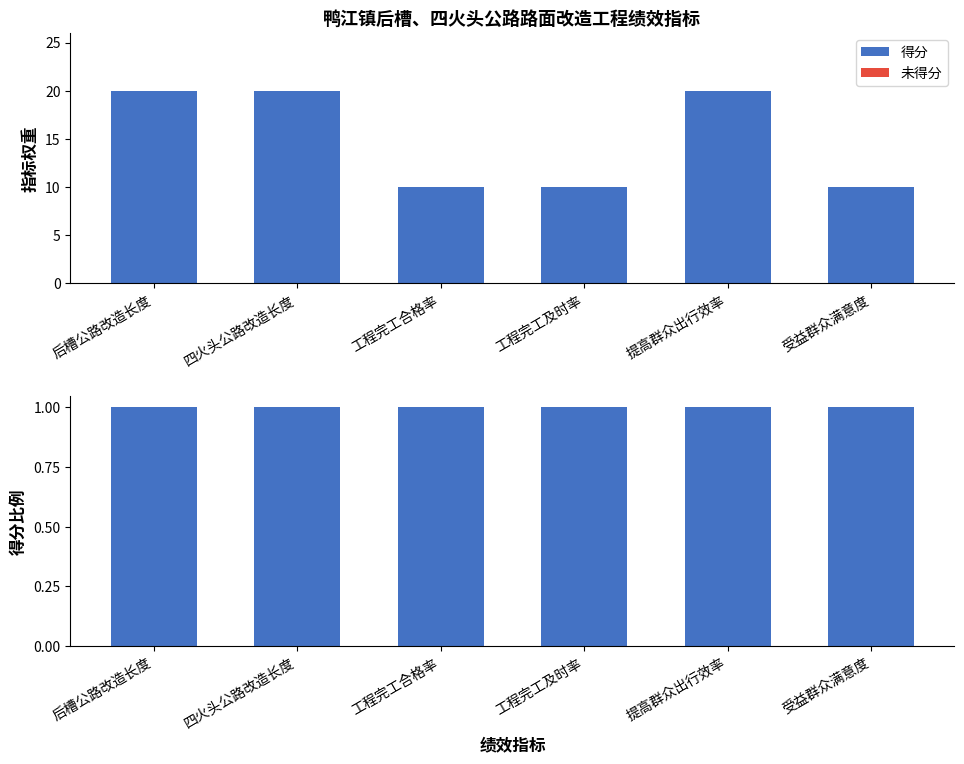

At how many categories does at least one series exceed 0?

6